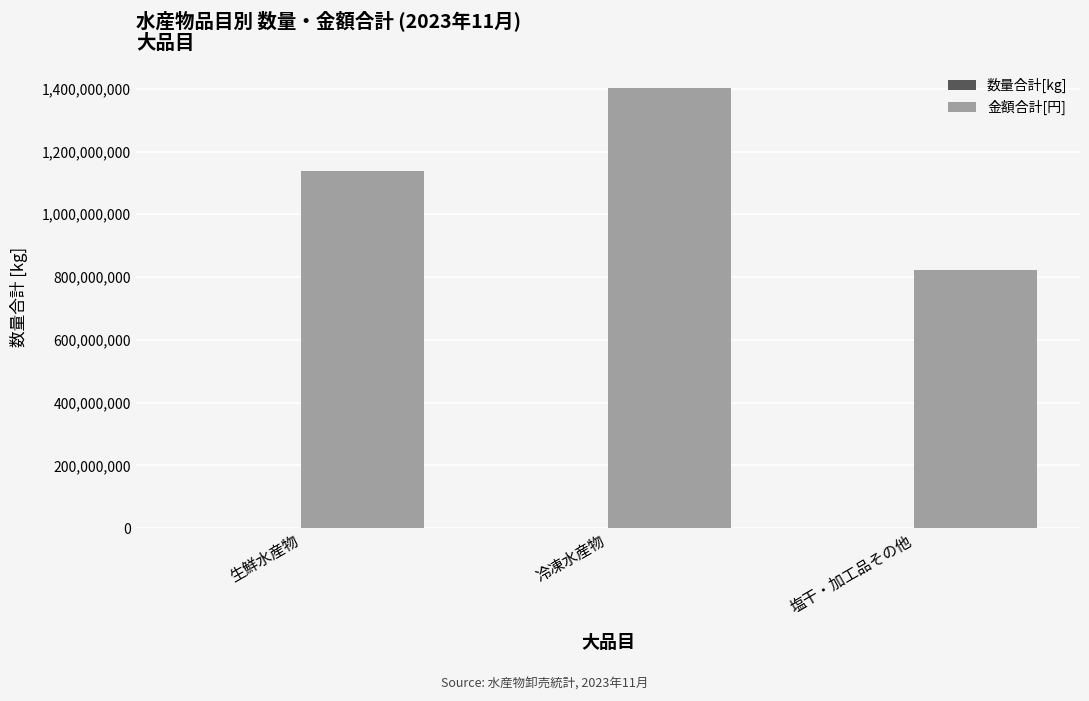

Which series changed the most between 生鮮水産物 and 塩干・加工品その他?

金額合計[円]